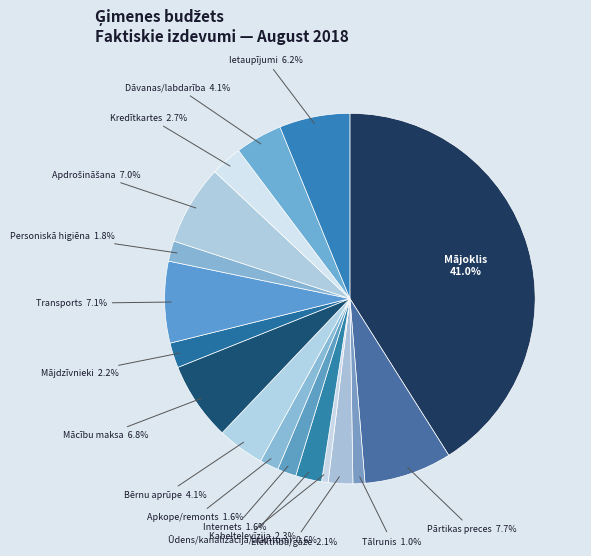

How many segments does this pie chart have?

17